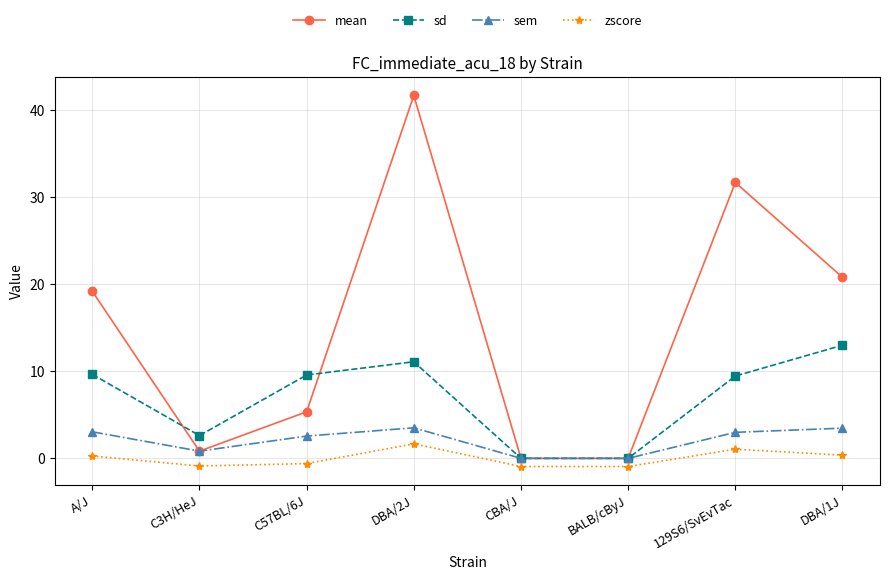

True or false: zscore has more than 2 points higher than both neighbors.

False